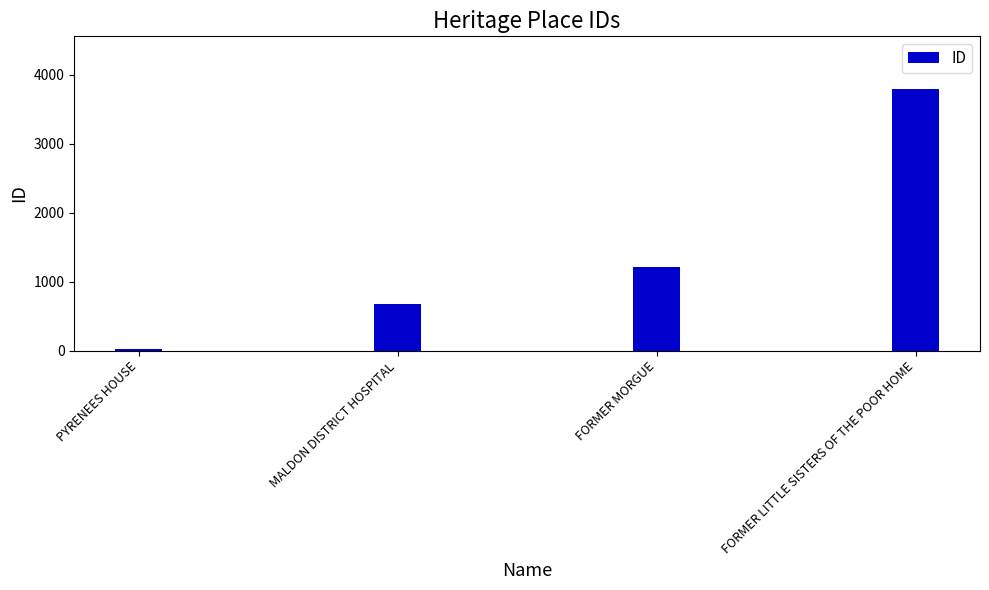

What position from the left is PYRENEES HOUSE?

1